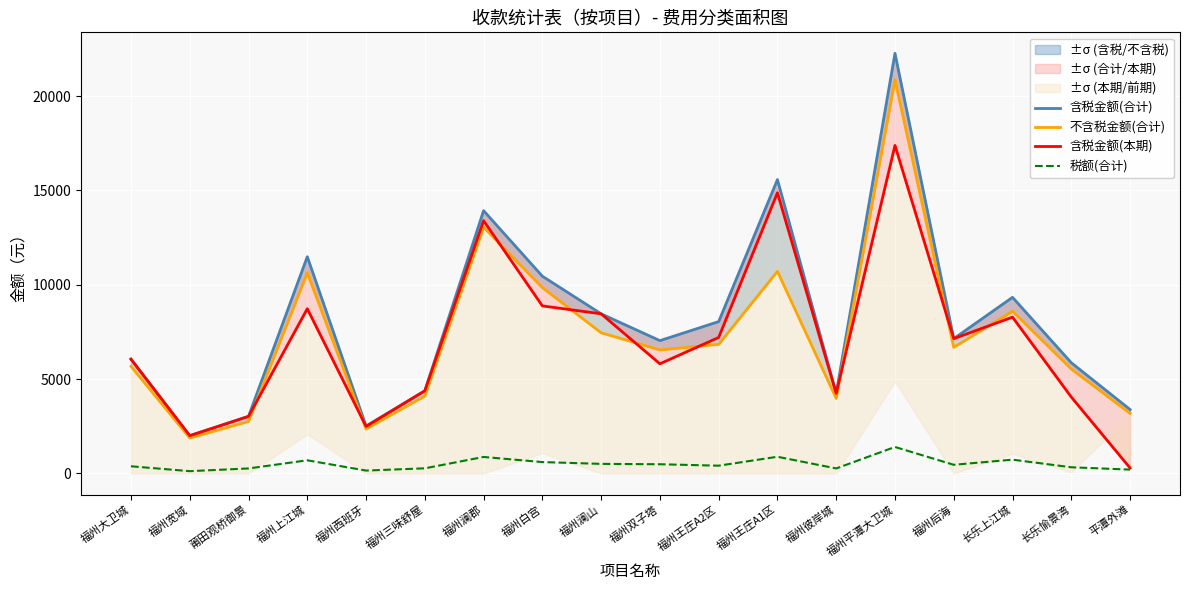

What is the difference between the maximum and minimum values in the 含税金额(本期) series?

17096.4